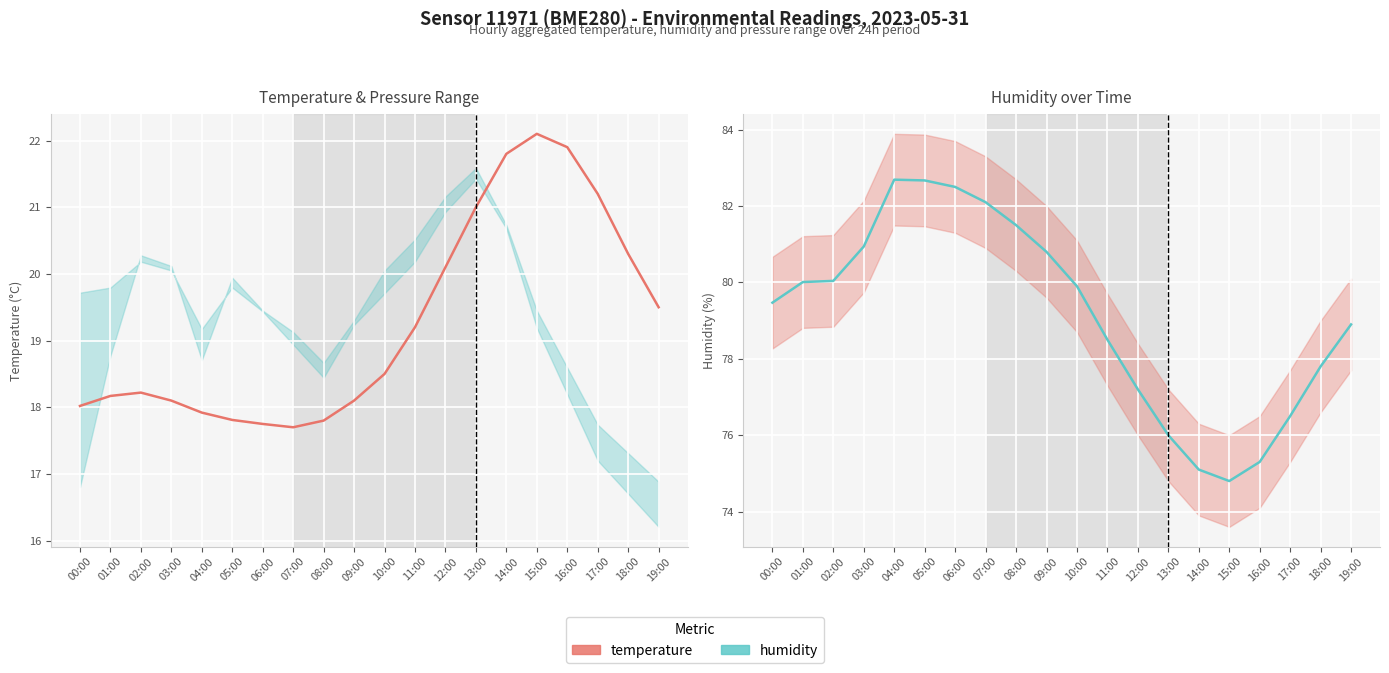

At which label does temperature reach its peak?

15:00